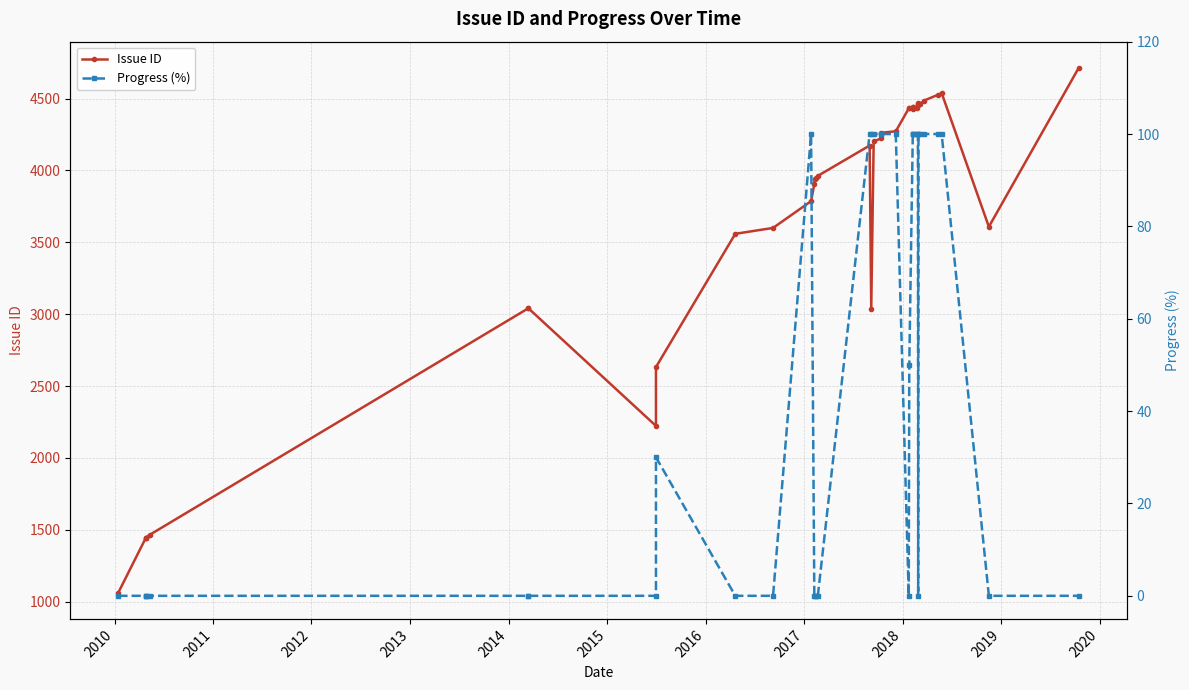

True or false: Progress (%) has more than 0 points higher than both neighbors.

True